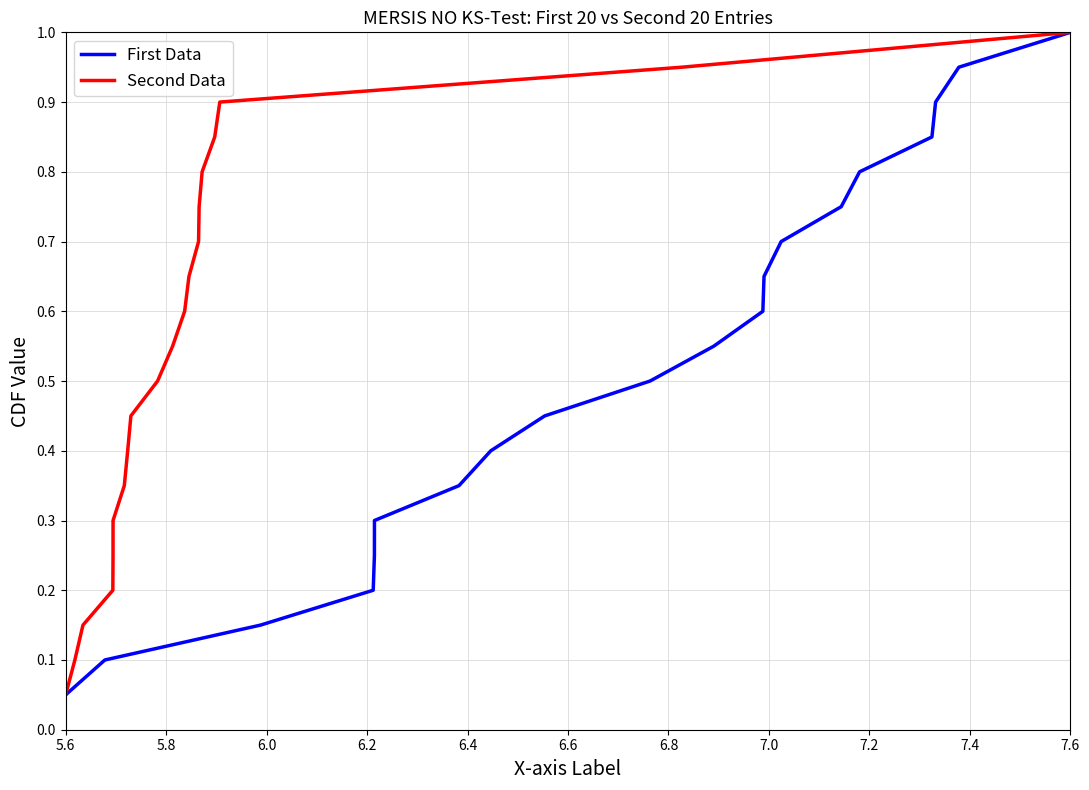

At which label does First Data reach its minimum?

5.6